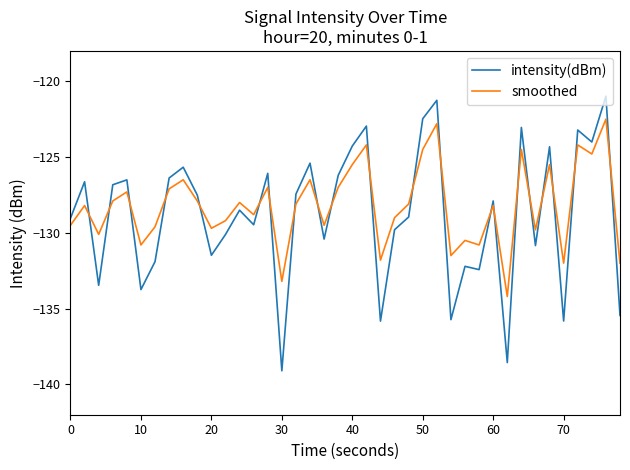

After their last crossing, which series has the higher values: intensity(dBm) or smoothed?

smoothed